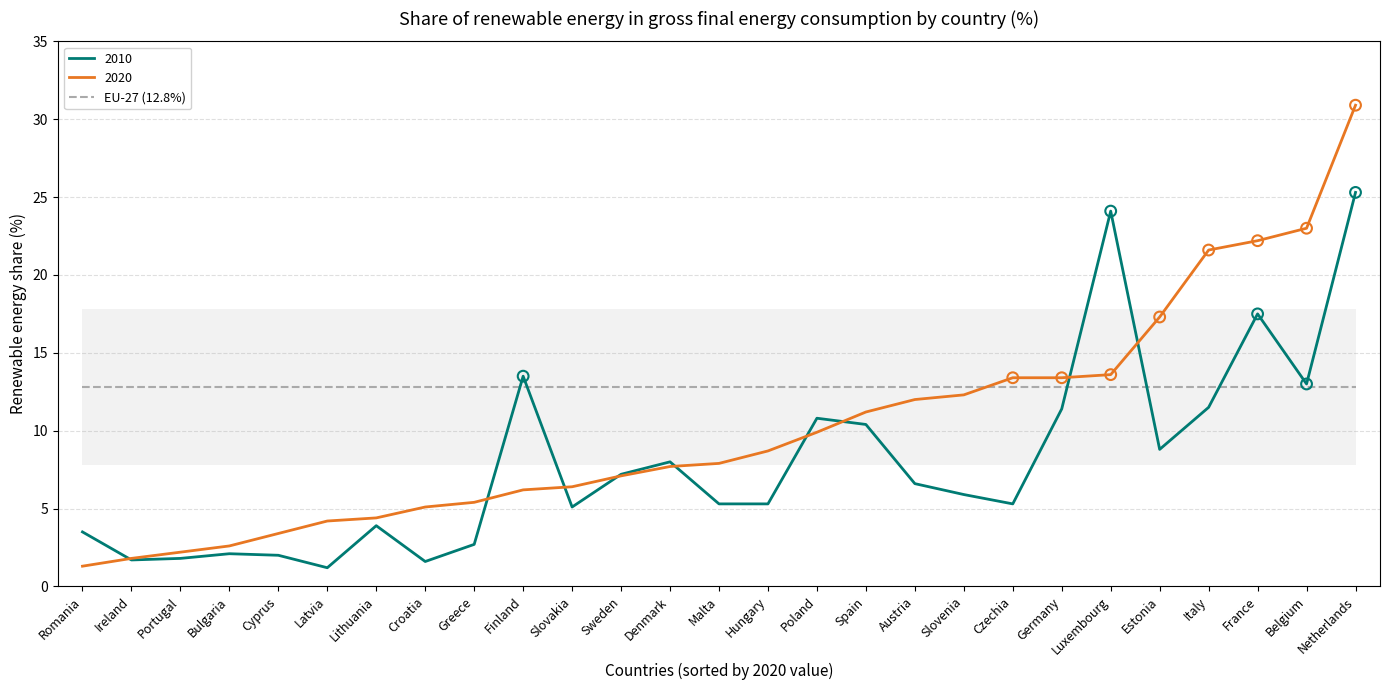

Which series has the widest spread of values?

2020